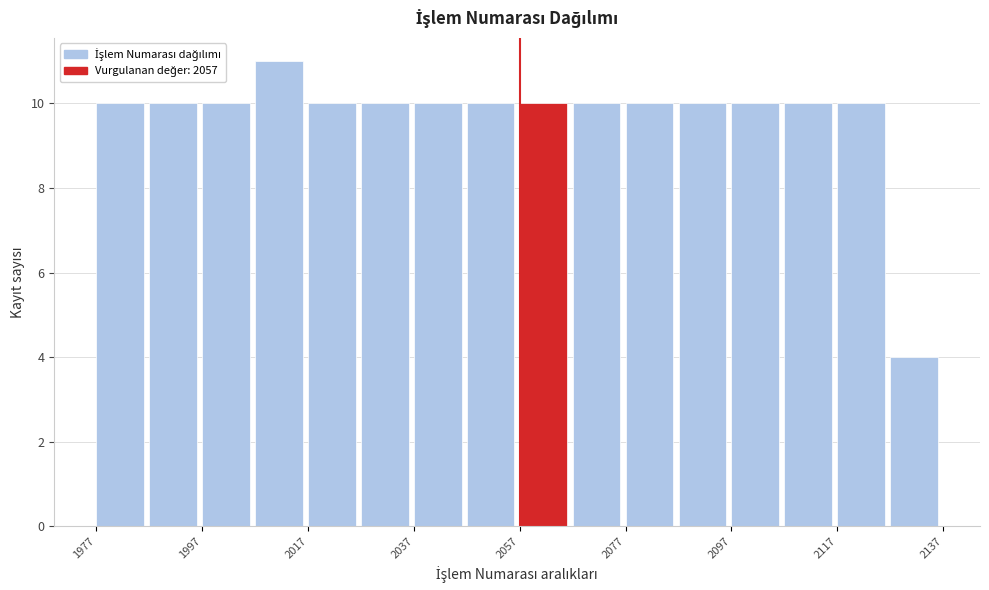

Reading left to right, list every bar in this chart as the range it spans on the x-axis followed by its height. Neither the bar edges nor the heights are printed on the chart, so give them approximately, as read against the axes.

1977 to 1987: 10
1987 to 1997: 10
1997 to 2007: 10
2007 to 2017: 11
2017 to 2027: 10
2027 to 2037: 10
2037 to 2047: 10
2047 to 2057: 10
2057 to 2067: 10
2067 to 2077: 10
2077 to 2087: 10
2087 to 2097: 10
2097 to 2107: 10
2107 to 2117: 10
2117 to 2127: 10
2127 to 2137: 4